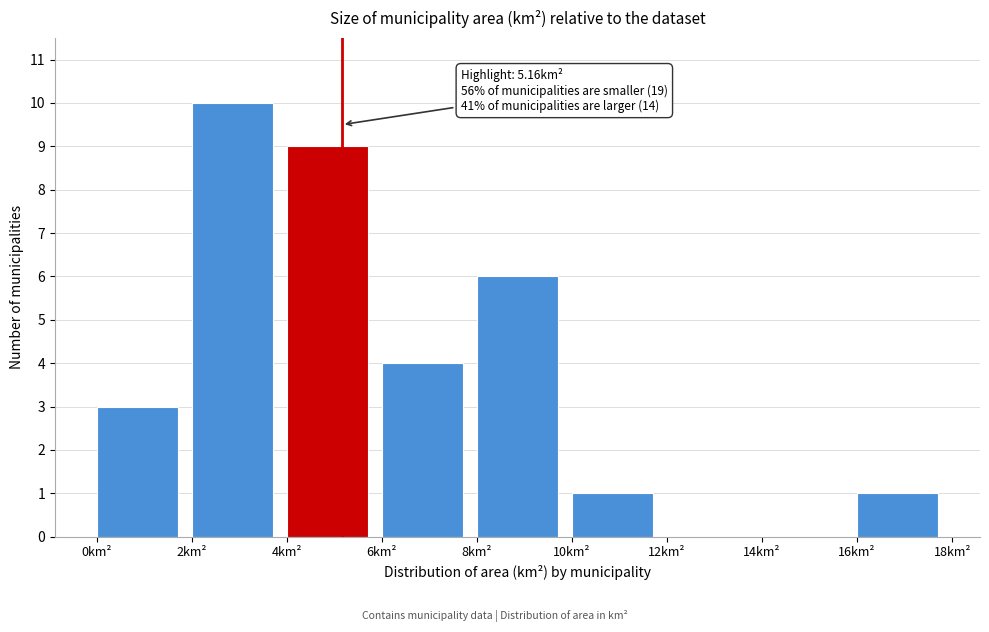

Which range on the x-axis has the tallest bar?

2 to 4